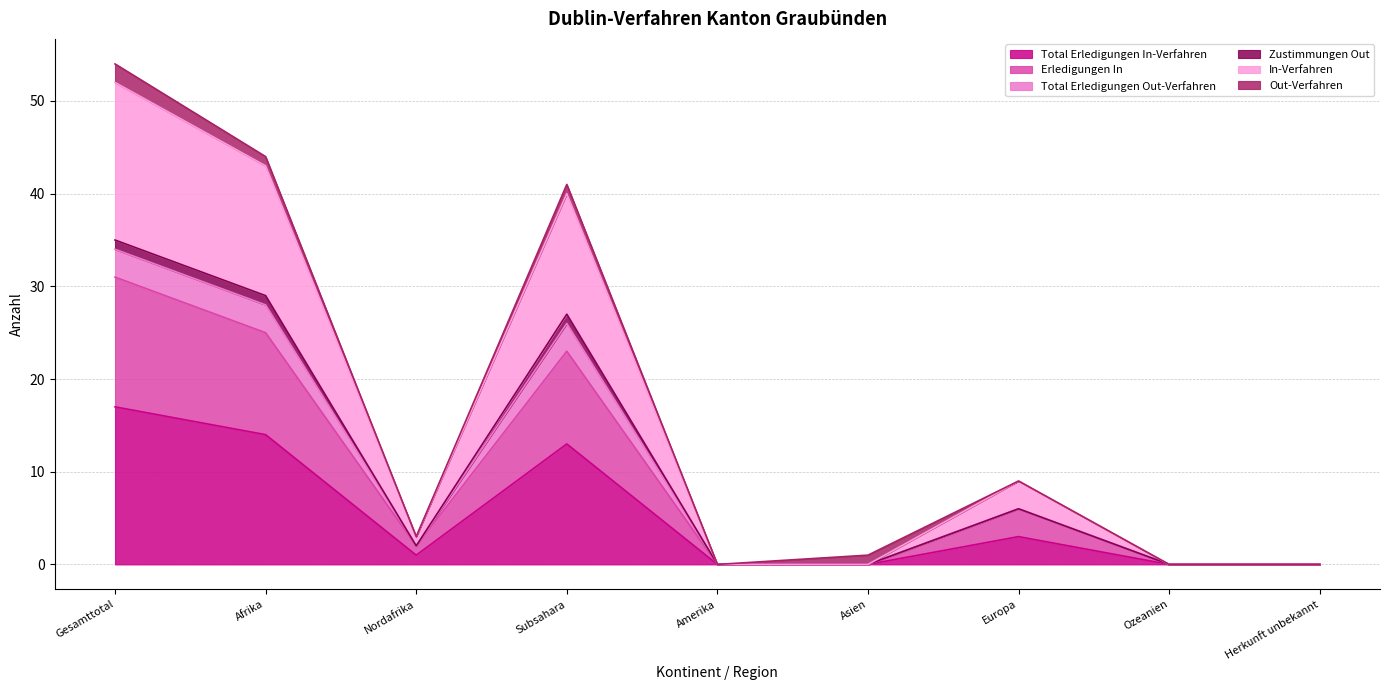

At which label does Zustimmungen Out first exceed 3?

Gesamttotal